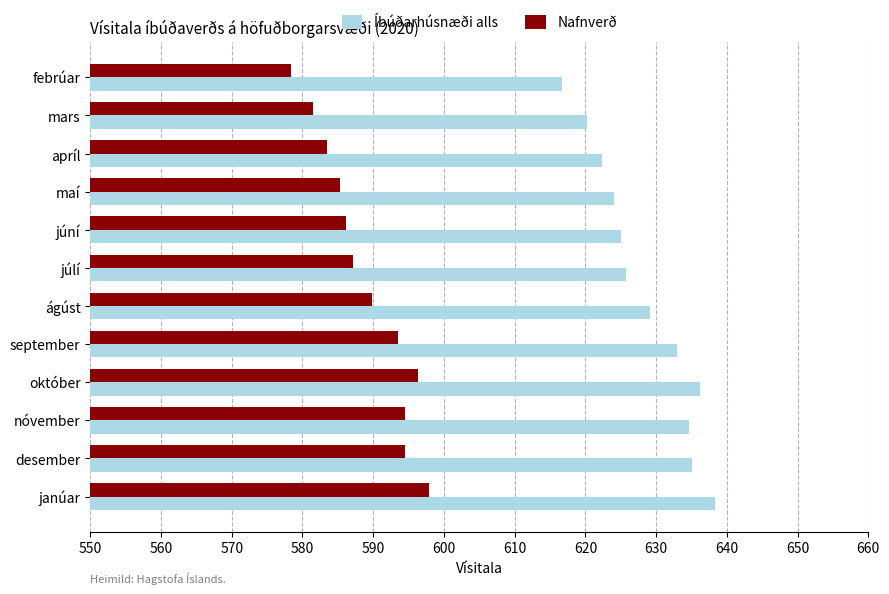

Count the number of data series in this chart.

2